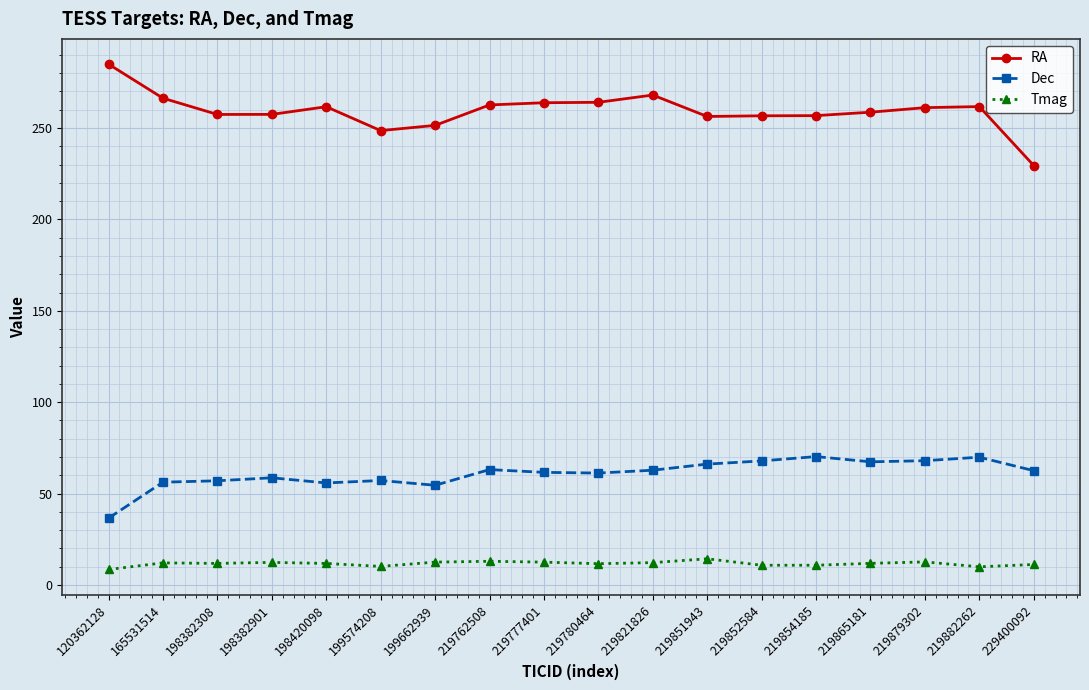

In Dec, how many points are lower than both neighbors (excluding endpoints)?

4